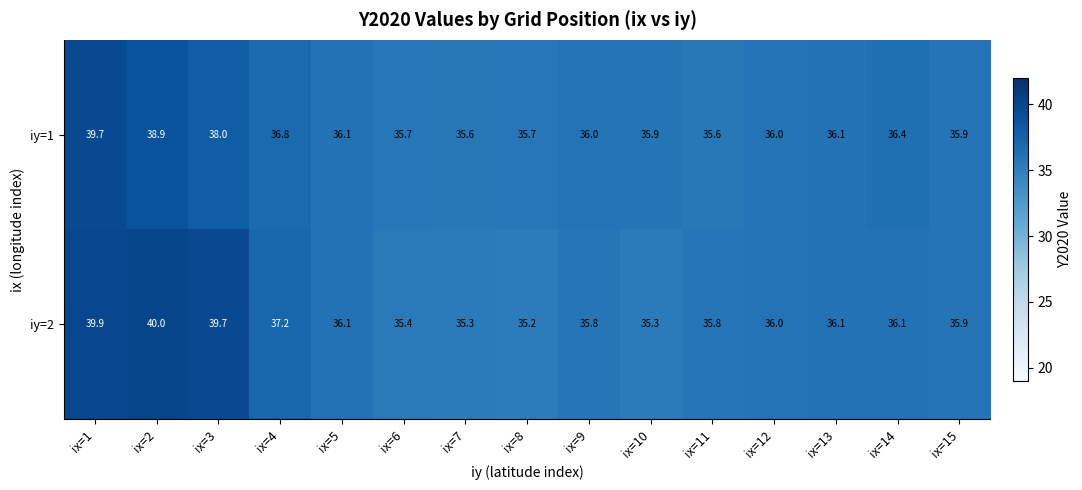

How many data points does each series have?

15